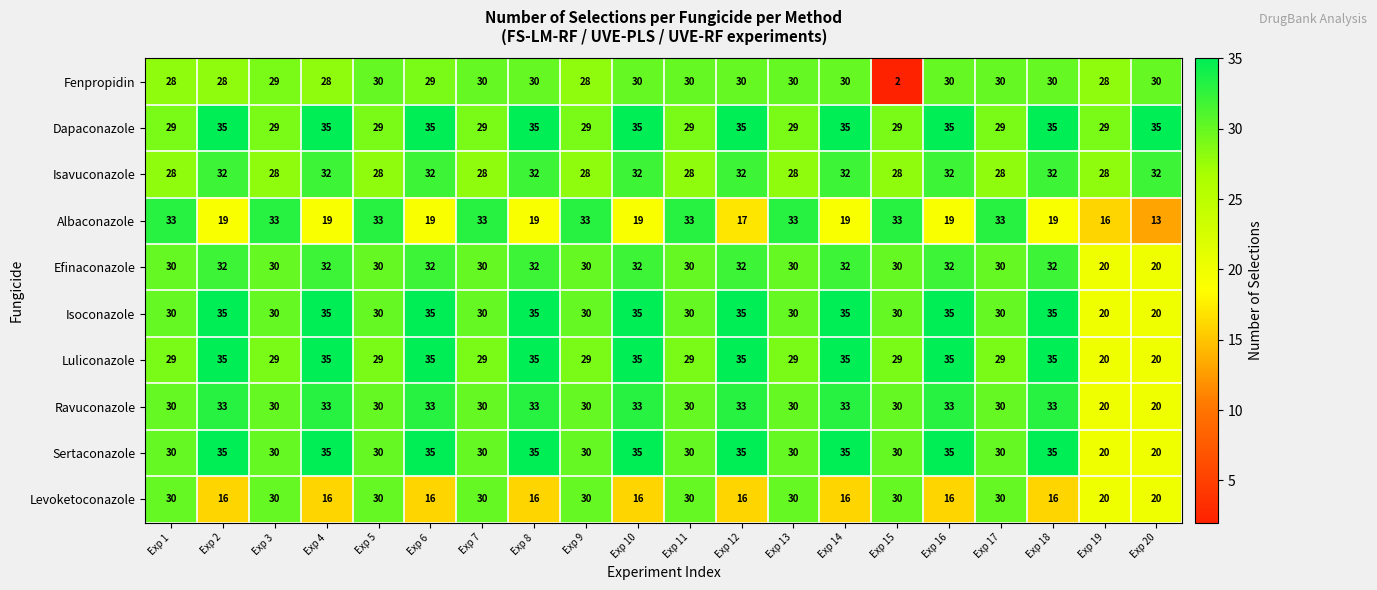

At which label does Albaconazole first exceed 19?

Exp 1